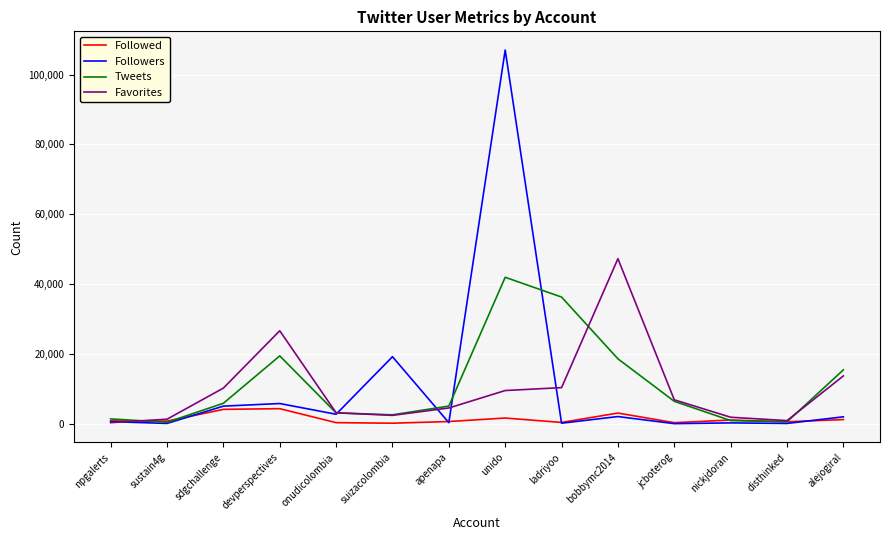

Which series has the widest spread of values?

Followers